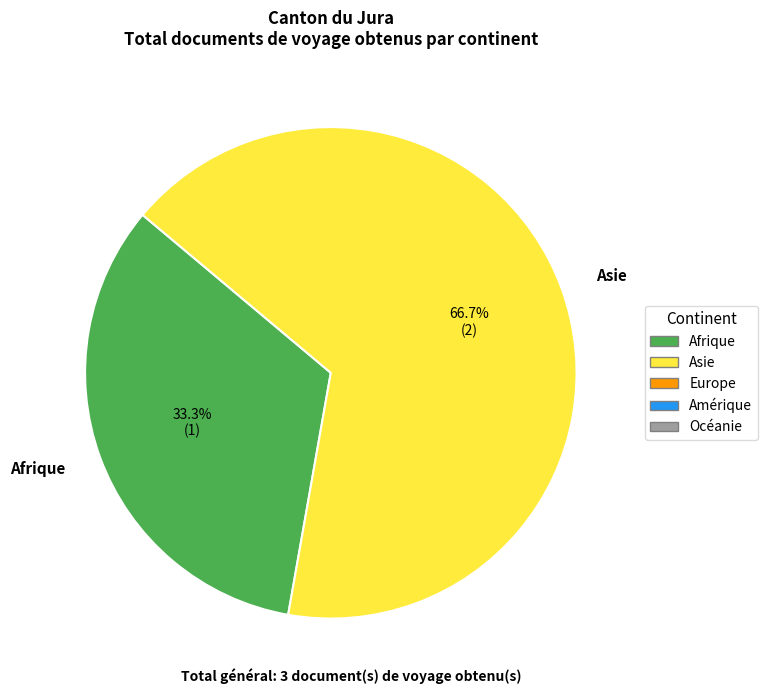

Combined, do Afrique and Asie account for over 50%?

Yes